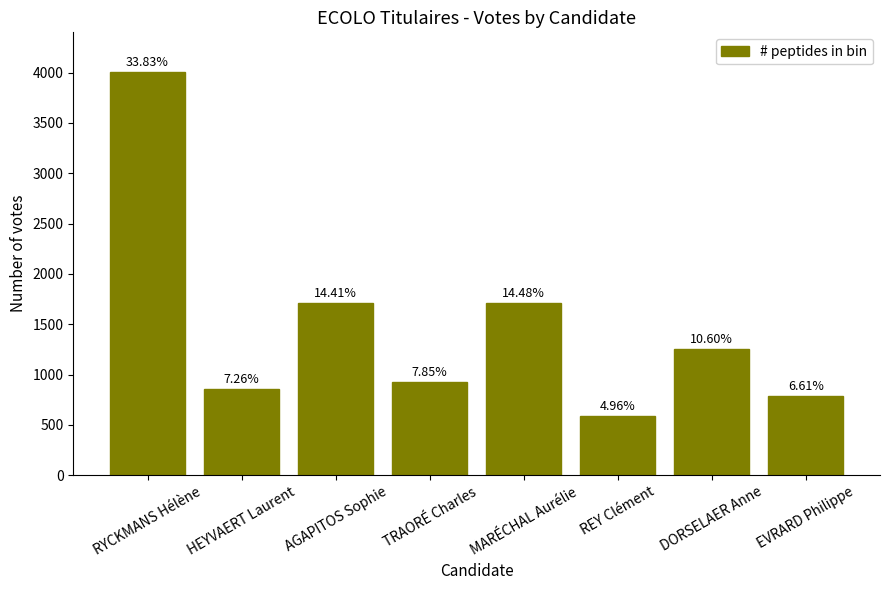

What is the ratio of the value at REY Clément to the value at AGAPITOS Sophie?

0.3